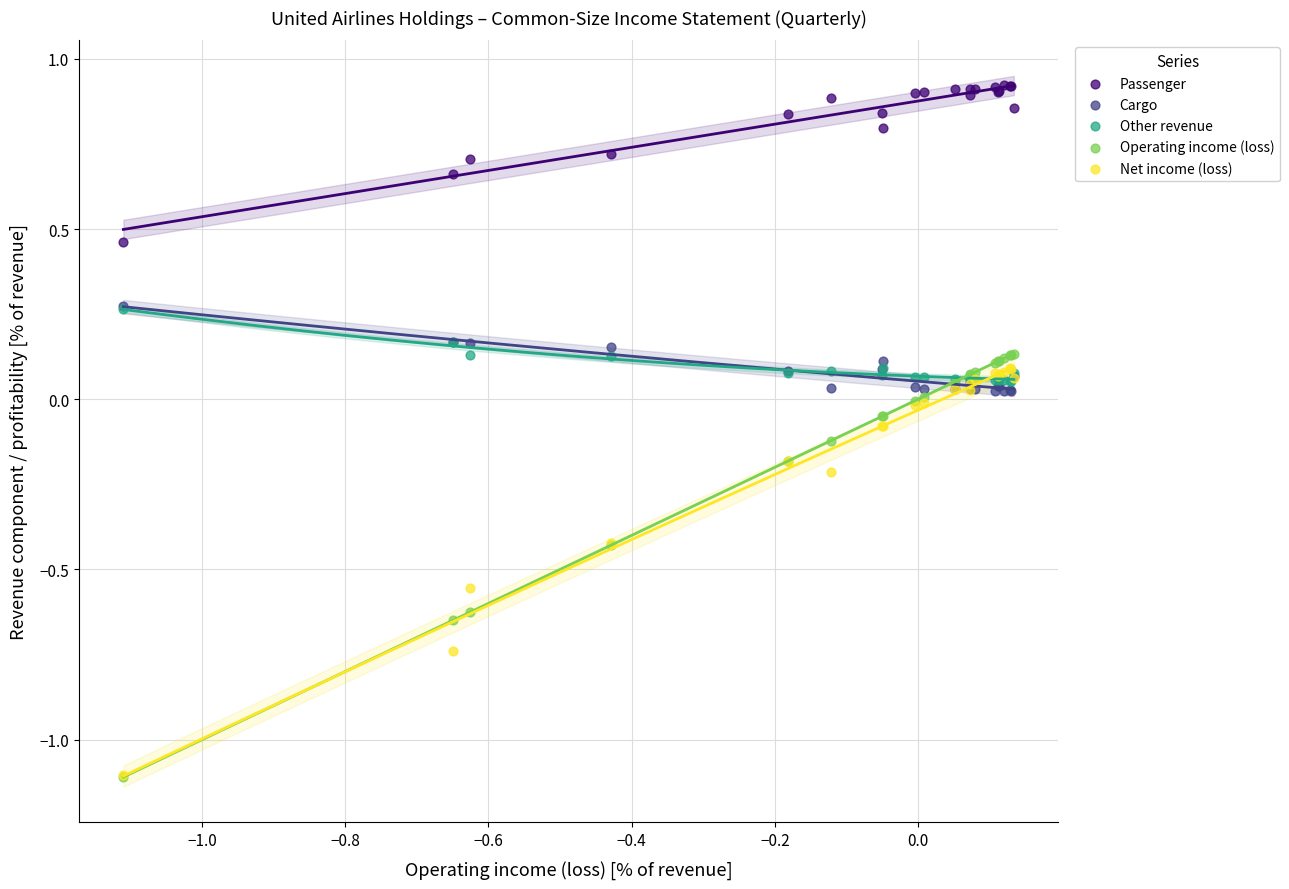

What are all the series names shown in the legend?

Passenger, Cargo, Other revenue, Operating income (loss), Net income (loss)